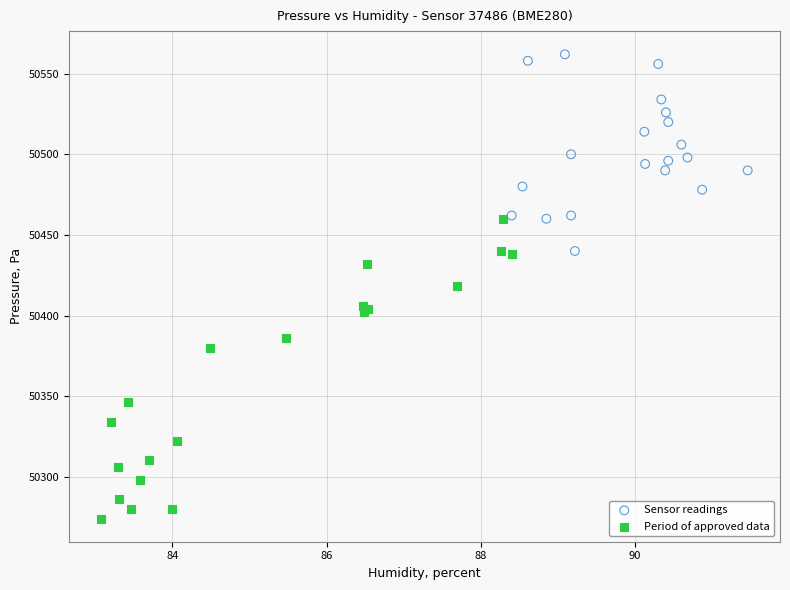

Which series reaches the maximum Y coordinate?

Sensor readings